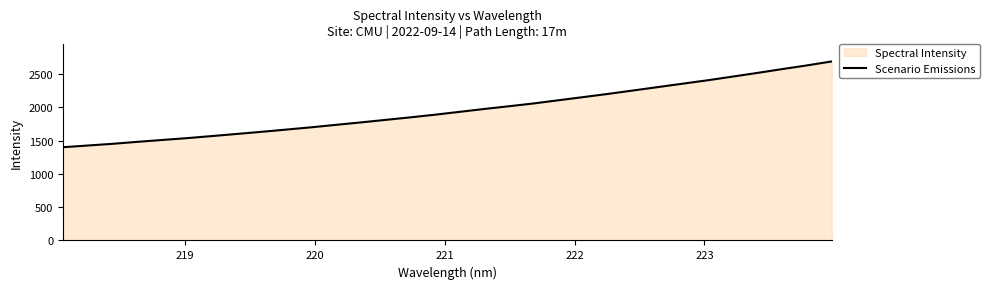

Does the chart have visible grid lines?

No